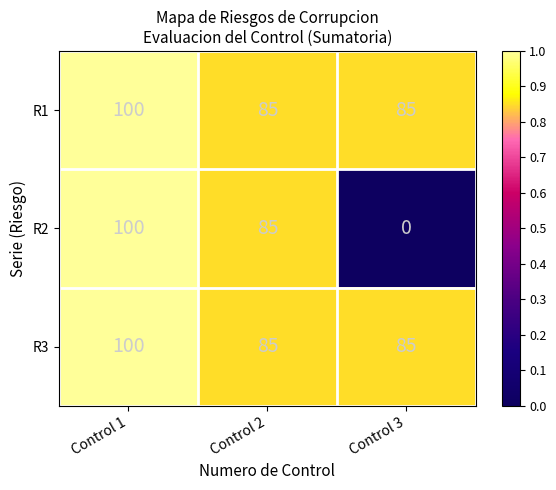

What is the maximum value shown in the chart?

100